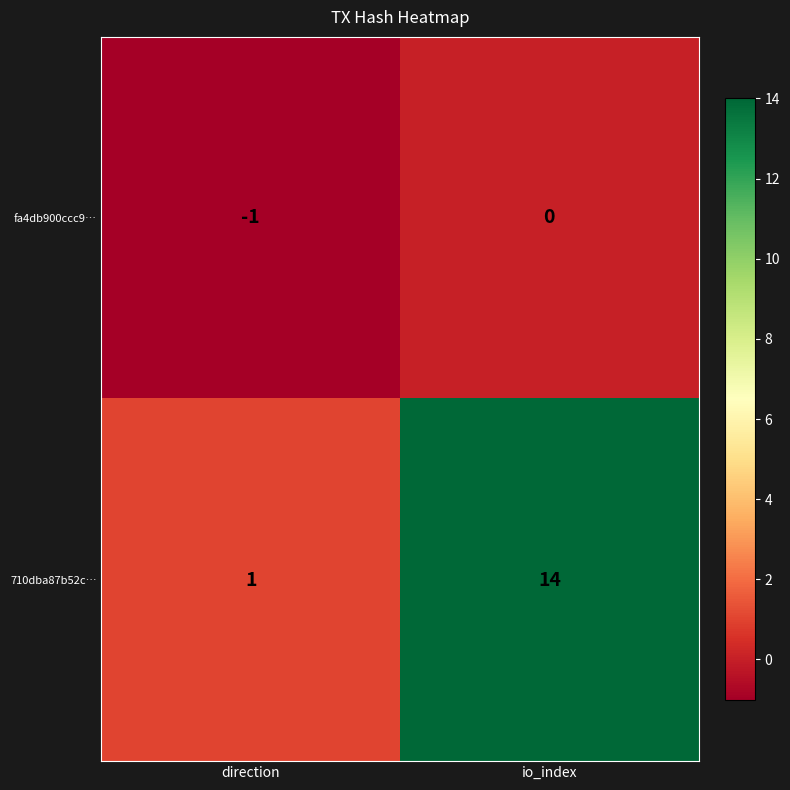

List the series in order of their overall mean, lowest first.

fa4db900ccc9…, 710dba87b52c…